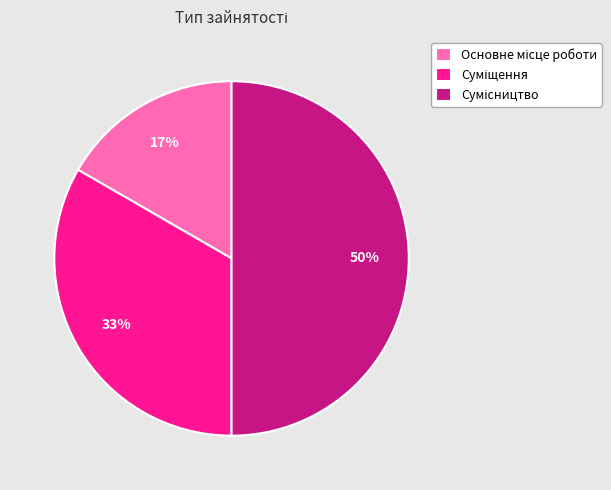

To the nearest percent, what is the average slice percentage?

33%